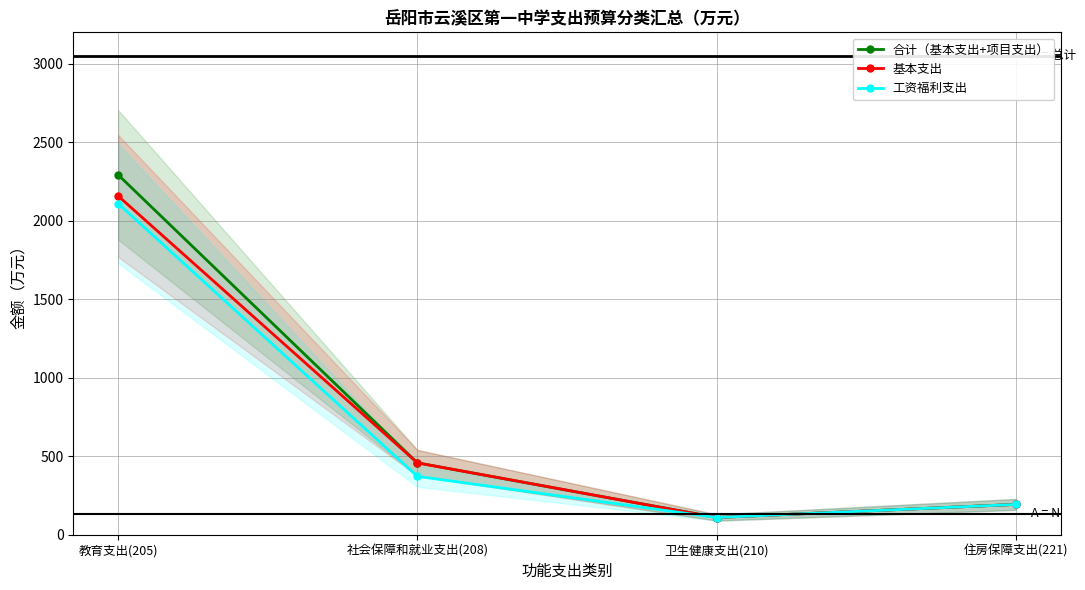

How many data points in 基本支出 are above 457?

2